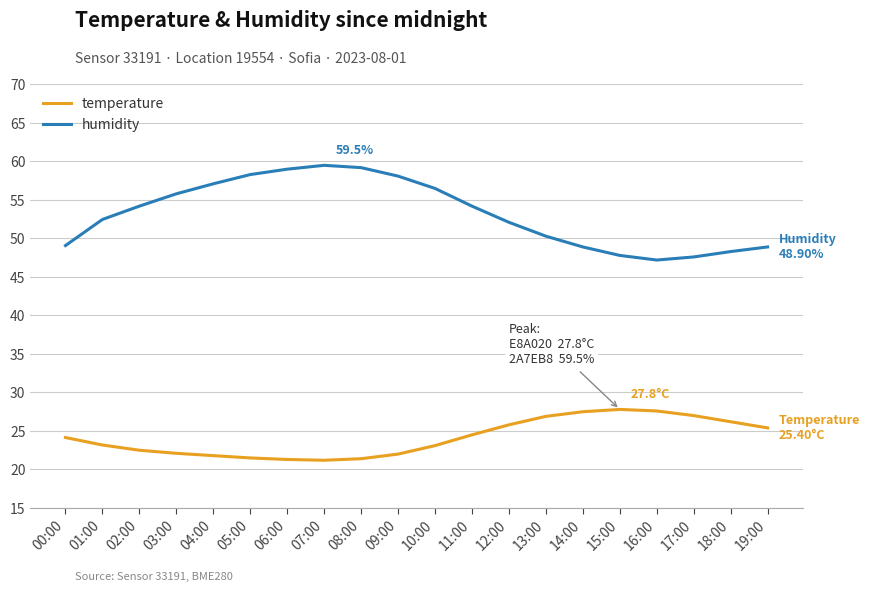

What is the maximum value shown in the chart?

59.5